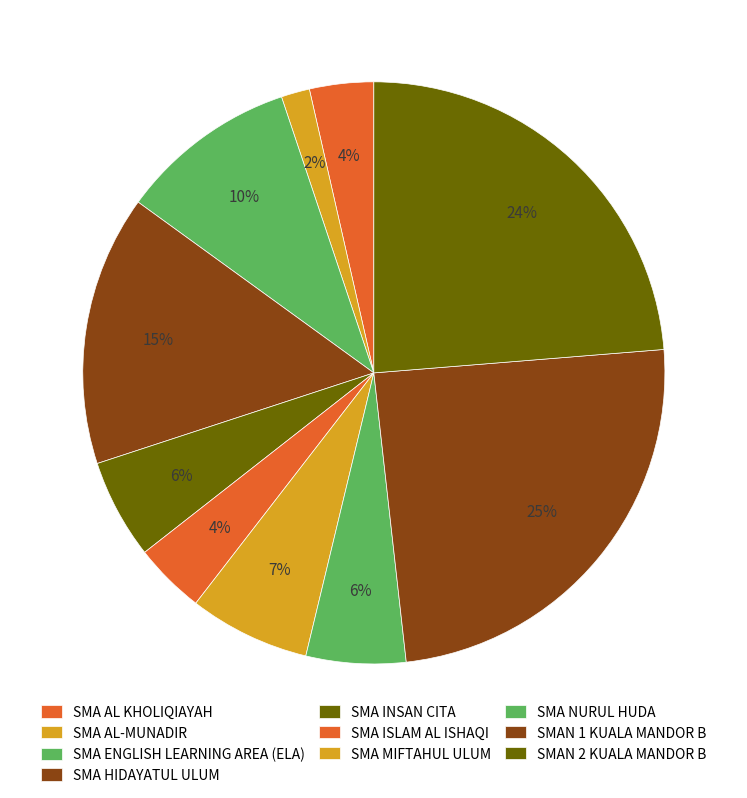

Which category has the biggest portion of the pie?

SMAN 1 KUALA MANDOR B